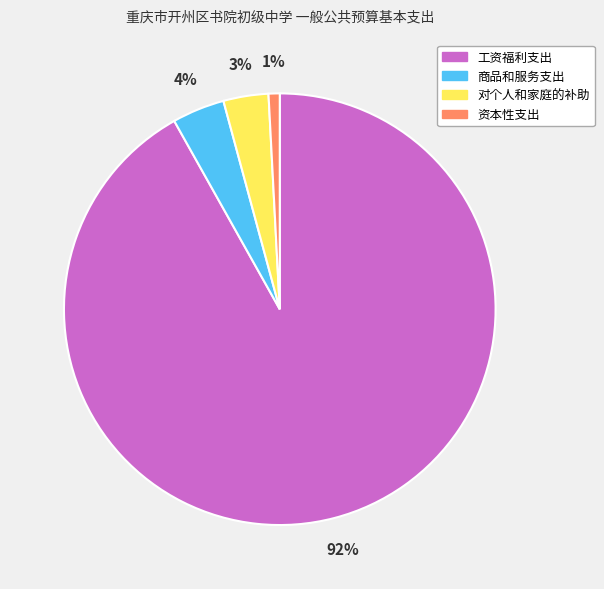

Which slice is the smallest?

资本性支出